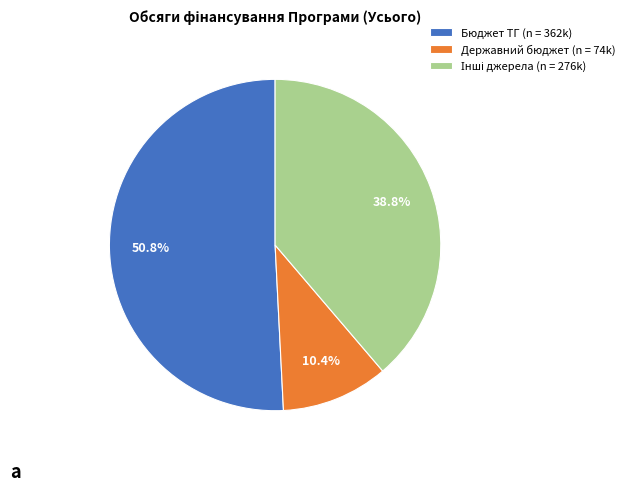

Is it true that Бюджет ТГ is 39% of the pie?

False